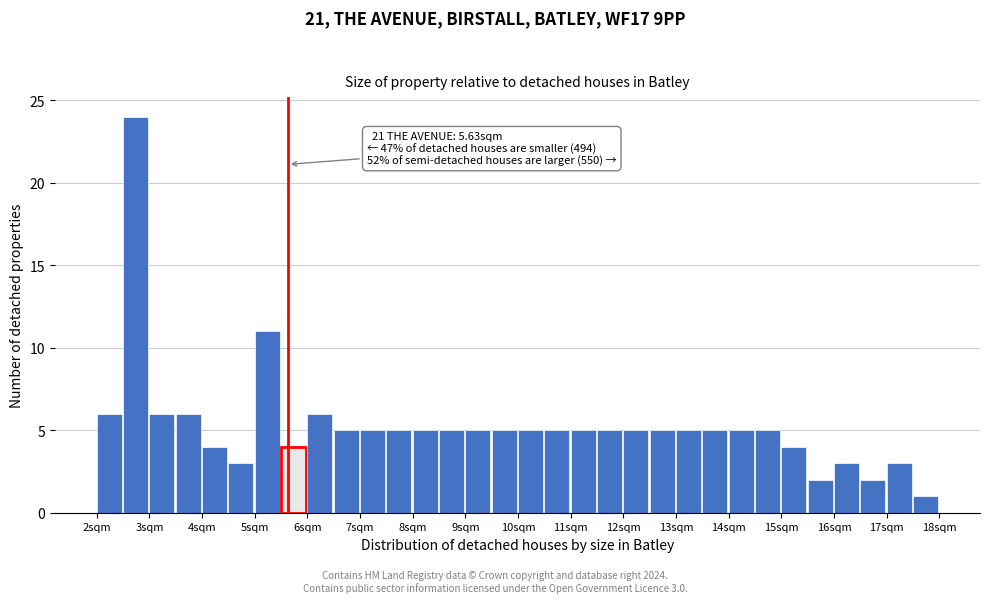

Which range on the x-axis has the tallest bar?

2.5 to 3.0